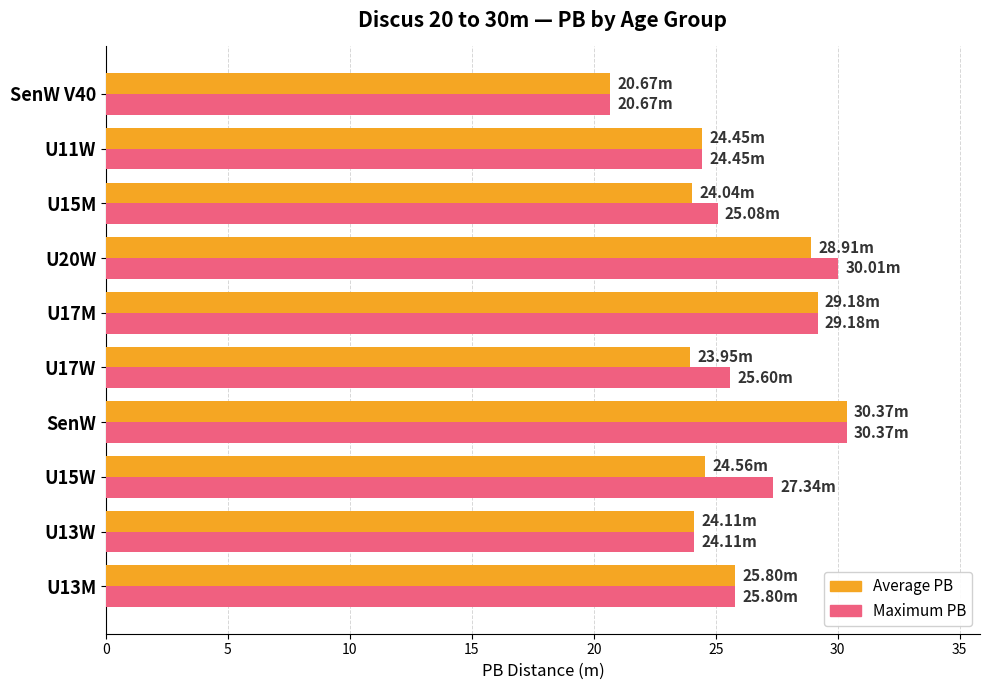

At which category is the sum across all series the highest?

SenW